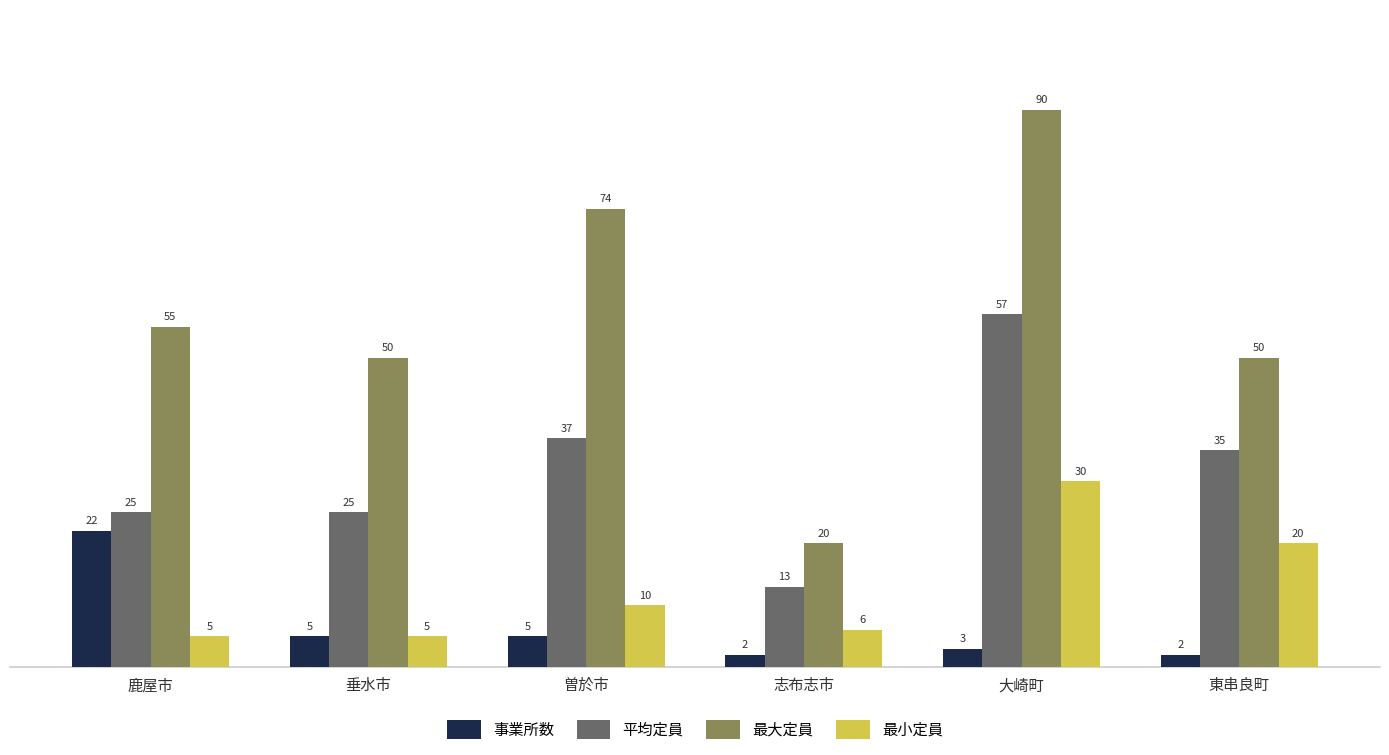

How many bars are there in each group?

4